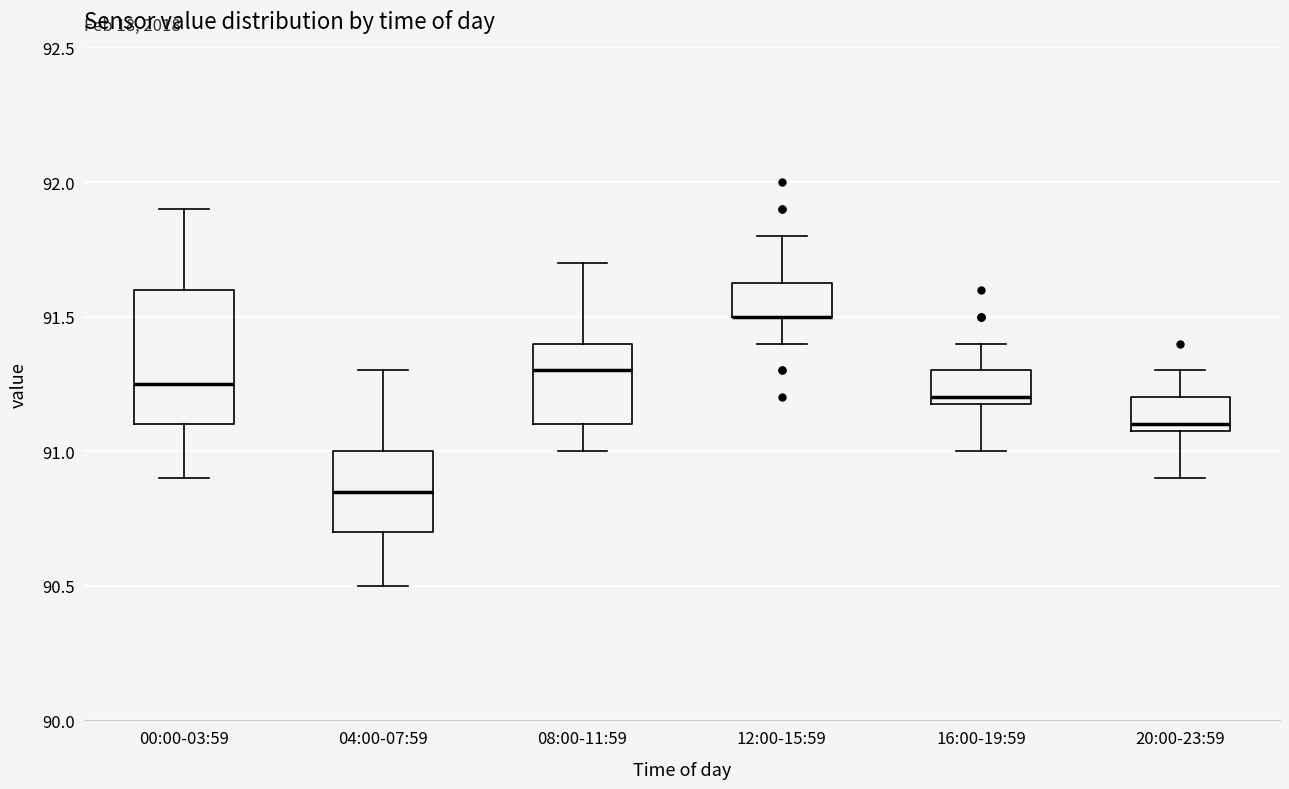

Which box is the tallest, from its lower edge to its upper edge?

00:00-03:59